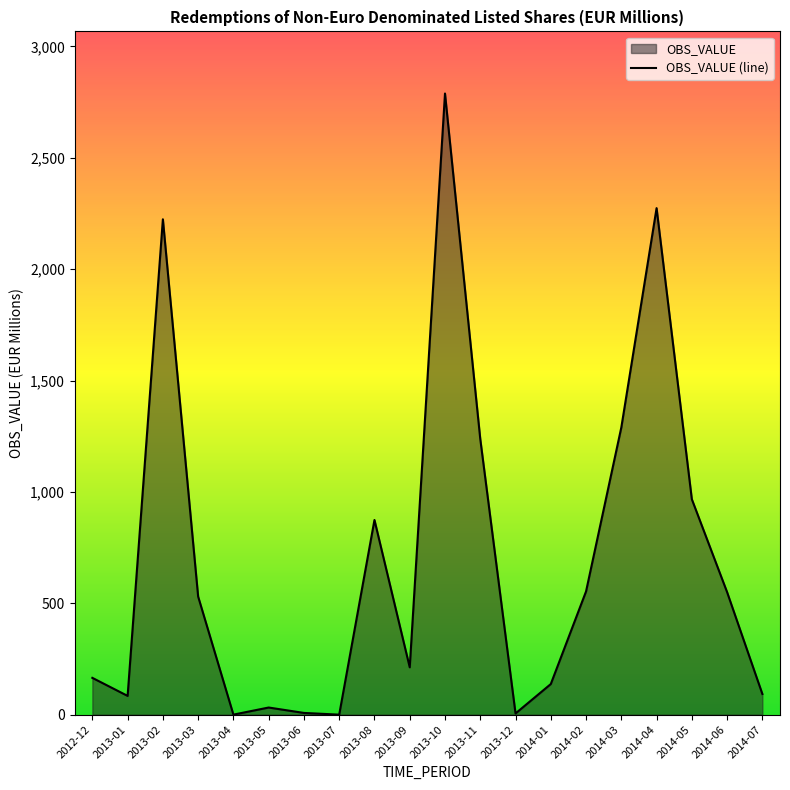

Where is the data nearest to the value 1394?

2014-03